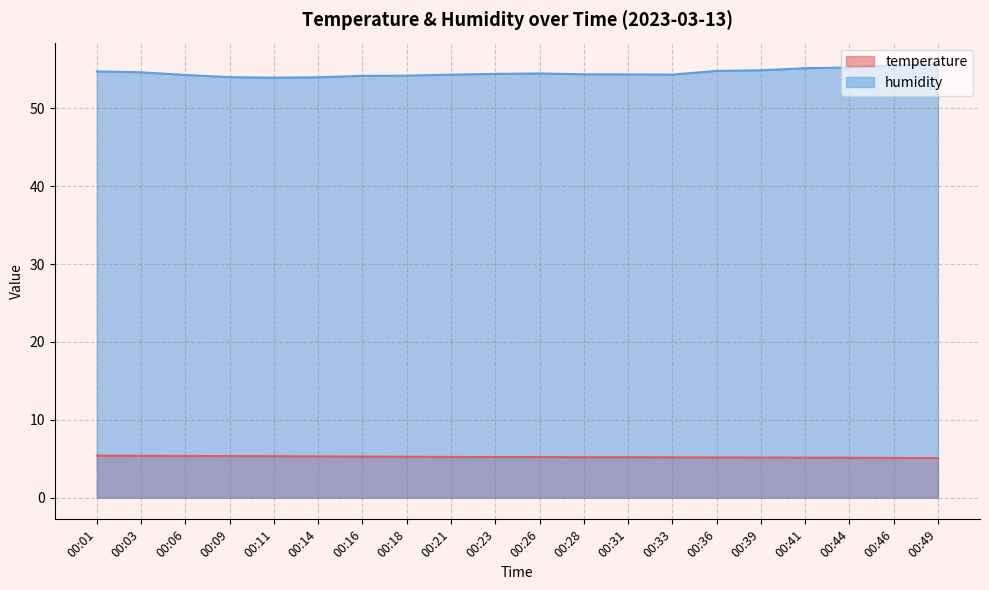

Reading right to left, what are all the values shown in this chart?

temperature: 00:49=5.1	00:46=5.1	00:44=5.1	00:41=5.1	00:39=5.2	00:36=5.2	00:33=5.2	00:31=5.2	00:28=5.2	00:26=5.2	00:23=5.2	00:21=5.2	00:18=5.2	00:16=5.3	00:14=5.3	00:11=5.3	00:09=5.3	00:06=5.3	00:03=5.4	00:01=5.4
humidity: 00:49=55.6	00:46=55.5	00:44=55.2	00:41=55.1	00:39=54.9	00:36=54.8	00:33=54.3	00:31=54.3	00:28=54.4	00:26=54.5	00:23=54.4	00:21=54.3	00:18=54.2	00:16=54.2	00:14=54.0	00:11=53.9	00:09=54.0	00:06=54.3	00:03=54.6	00:01=54.7